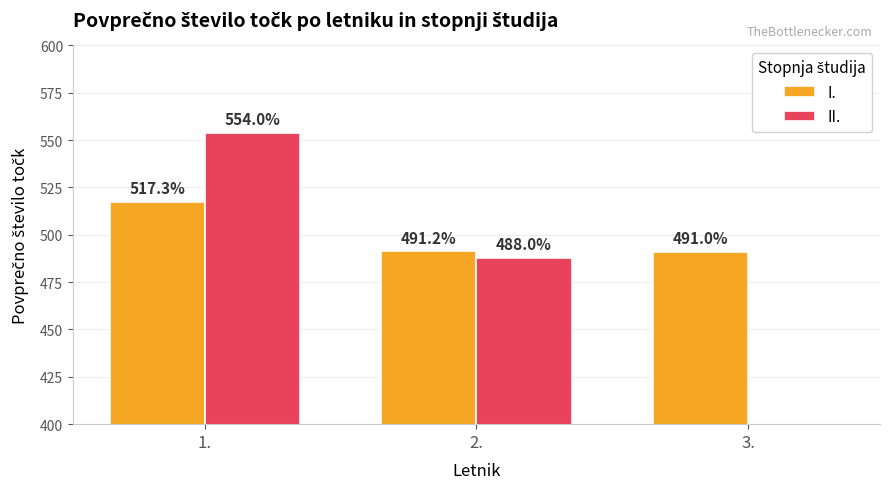

Between 1. and 3., which is larger?

1.